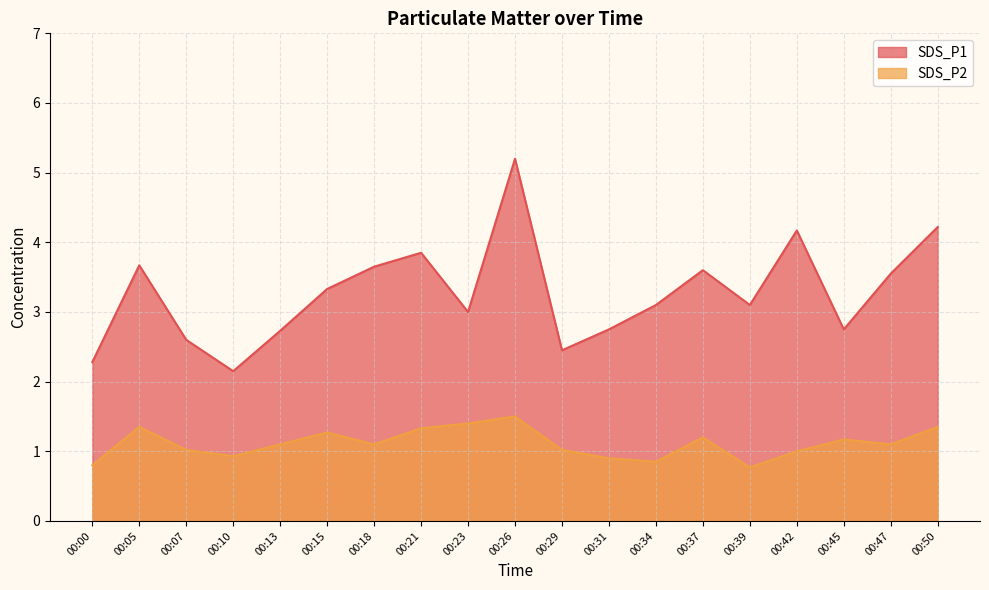

Reading left to right, what are all the values shown in this chart?

SDS_P1: 2.3	3.7	2.6	2.1	2.7	3.3	3.6	3.9	3.0	5.2	2.5	2.8	3.1	3.6	3.1	4.2	2.8	3.5	4.2
SDS_P2: 0.8	1.4	1.0	0.9	1.1	1.3	1.1	1.3	1.4	1.5	1.0	0.9	0.8	1.2	0.8	1.0	1.2	1.1	1.4